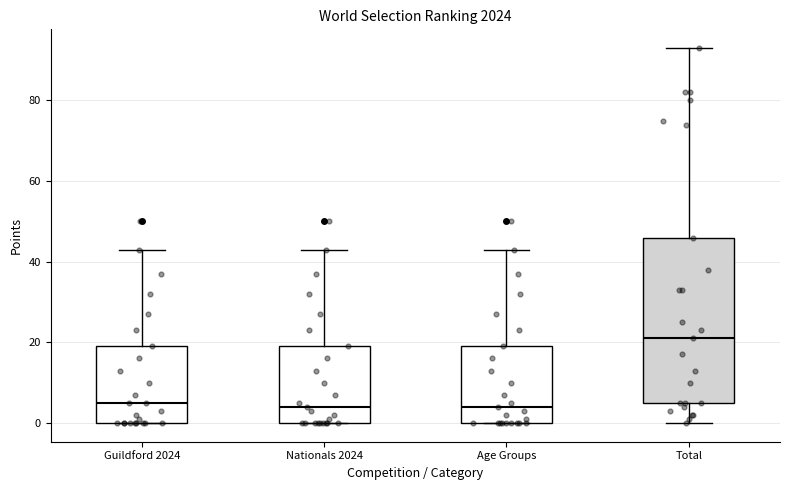

Reading left to right, transcribe this box plot: for each box, give where its median line is, the range the box spans, and where its two whiskers end, as read against the y-axis. The values are not printed on the chart, so give them approximately, as read against the axis.

Guildford 2024: median 6, box 0 to 20, whiskers 0 to 44
Nationals 2024: median 4, box 0 to 20, whiskers 0 to 44
Age Groups: median 4, box 0 to 20, whiskers 0 to 44
Total: median 22, box 6 to 46, whiskers 0 to 94